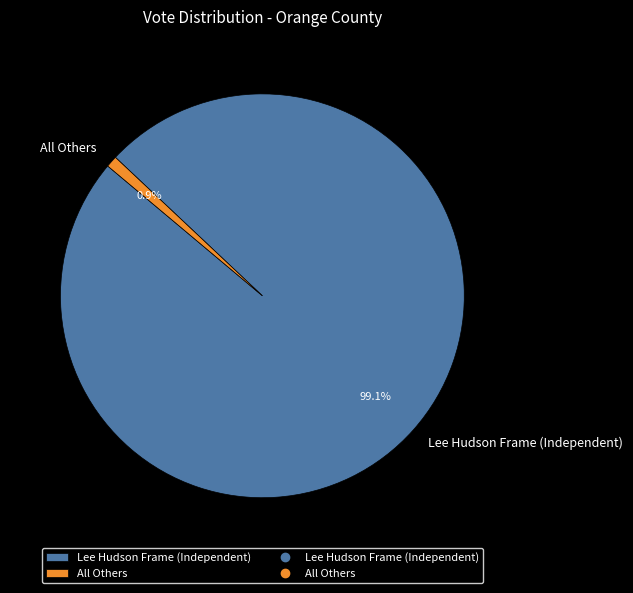

What percentage is the Lee Hudson Frame (Independent) slice, to the nearest percent?

99%